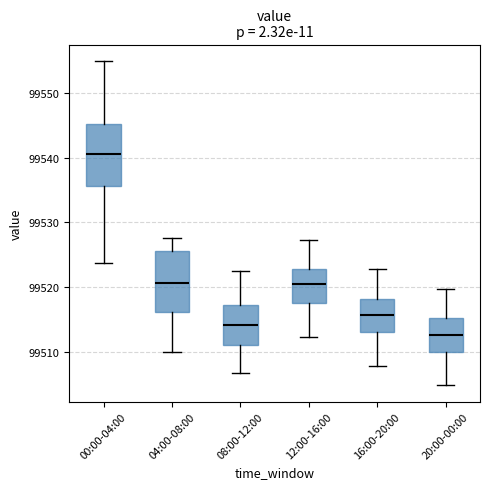

Reading left to right, transcribe this box plot: for each box, give where its median line is, the range the box spans, and where its two whiskers end, as read against the y-axis. The values are not printed on the chart, so give them approximately, as read against the axis.

00:00-04:00: median 99541, box 99536 to 99545, whiskers 99524 to 99555
04:00-08:00: median 99521, box 99516 to 99526, whiskers 99510 to 99528
08:00-12:00: median 99514, box 99511 to 99517, whiskers 99507 to 99523
12:00-16:00: median 99521, box 99518 to 99523, whiskers 99512 to 99527
16:00-20:00: median 99516, box 99513 to 99518, whiskers 99508 to 99523
20:00-00:00: median 99513, box 99510 to 99515, whiskers 99505 to 99520